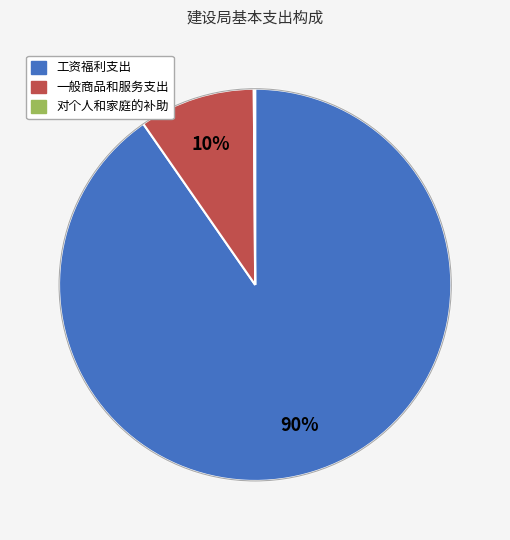

What is the largest slice in the pie chart?

工资福利支出